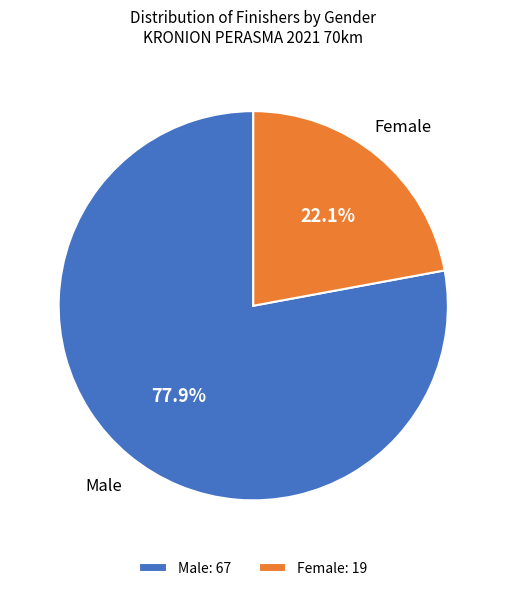

Rank the categories by value from highest to lowest.

Male, Female